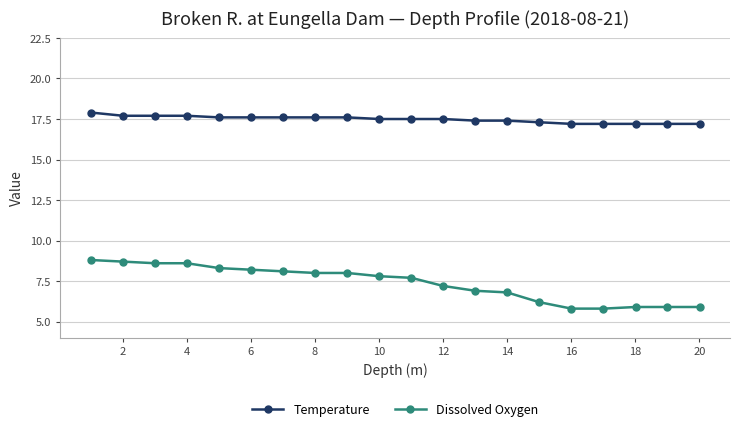

Count the Temperature values in the range 17 to 18.

20